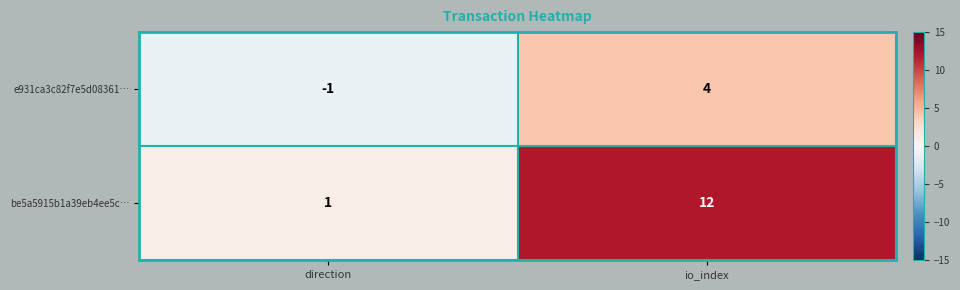

Reading right to left, transcribe all the data shown in this chart.

e931ca3c82f7e5d08361…: 4	-1
be5a5915b1a39eb4ee5c…: 12	1